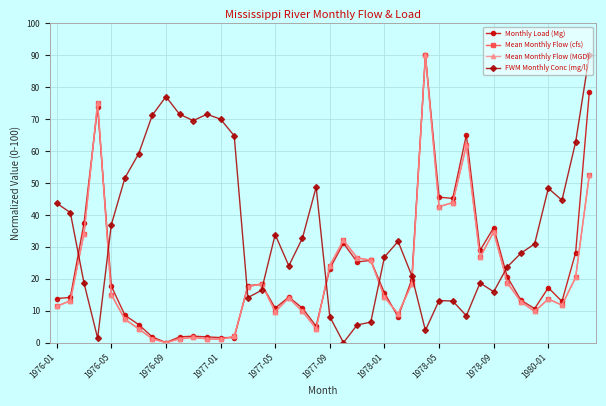

What is the maximum value for FWM Monthly Conc (mg/l)?

90.0